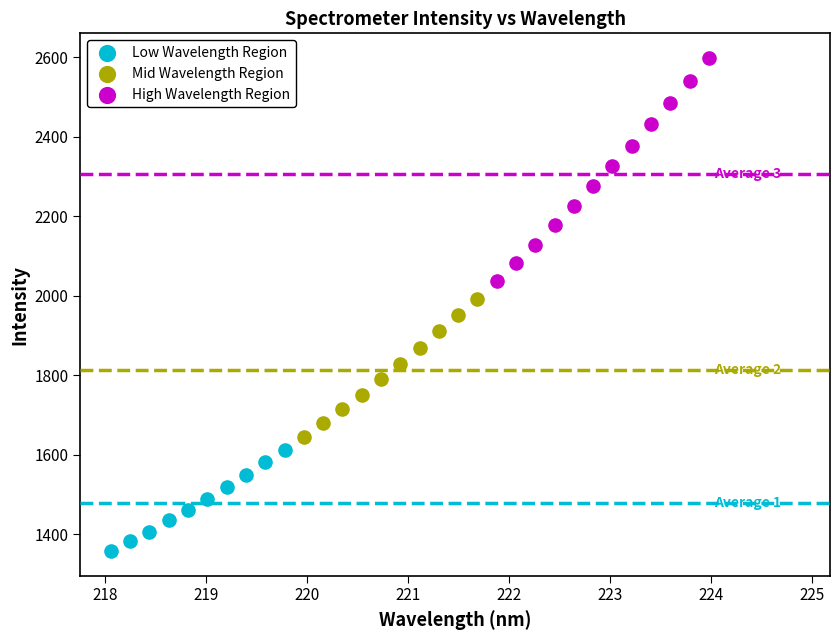

Which series reaches the minimum Y coordinate?

Low Wavelength Region